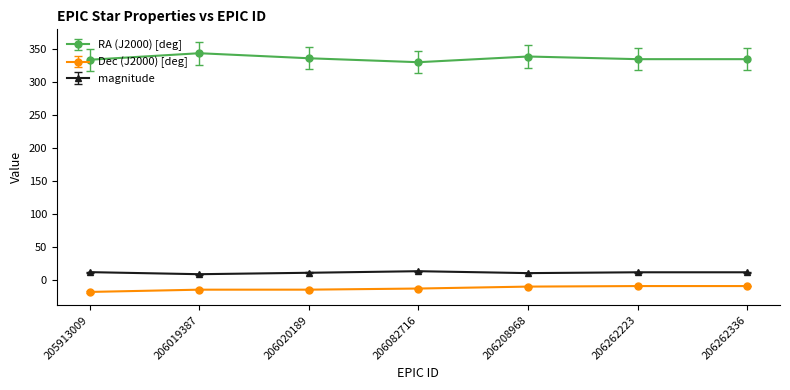

What is the maximum value for magnitude?

13.7